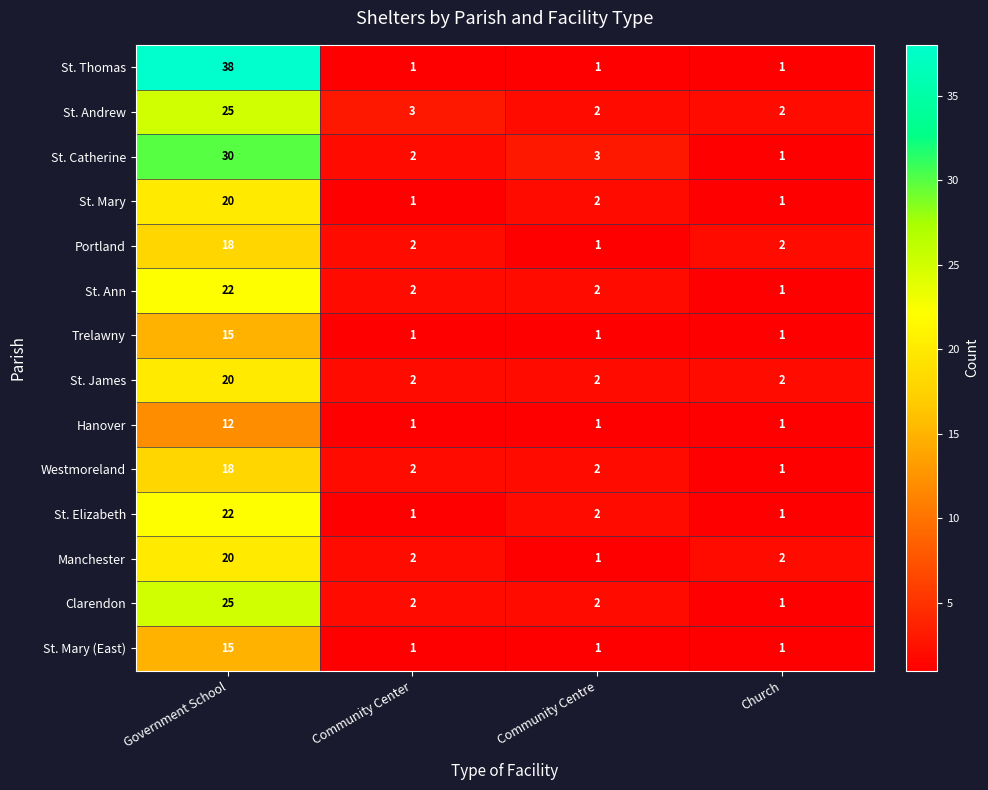

Which label corresponds to the largest value in the chart?

Government School